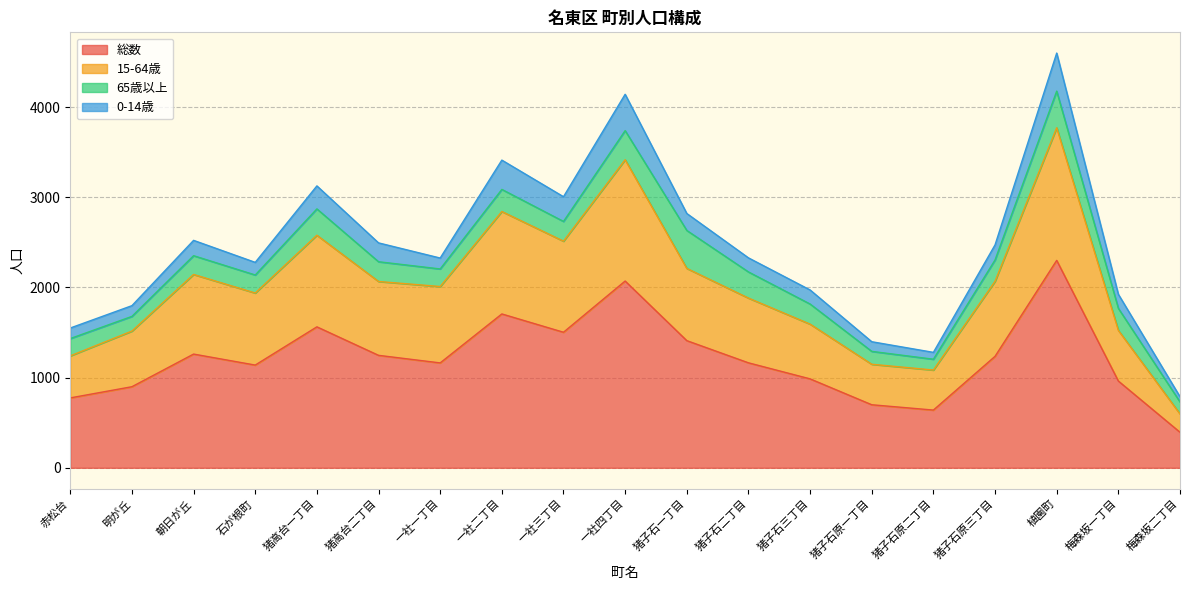

What is the total value across all series at 猪子石原一丁目?

1398